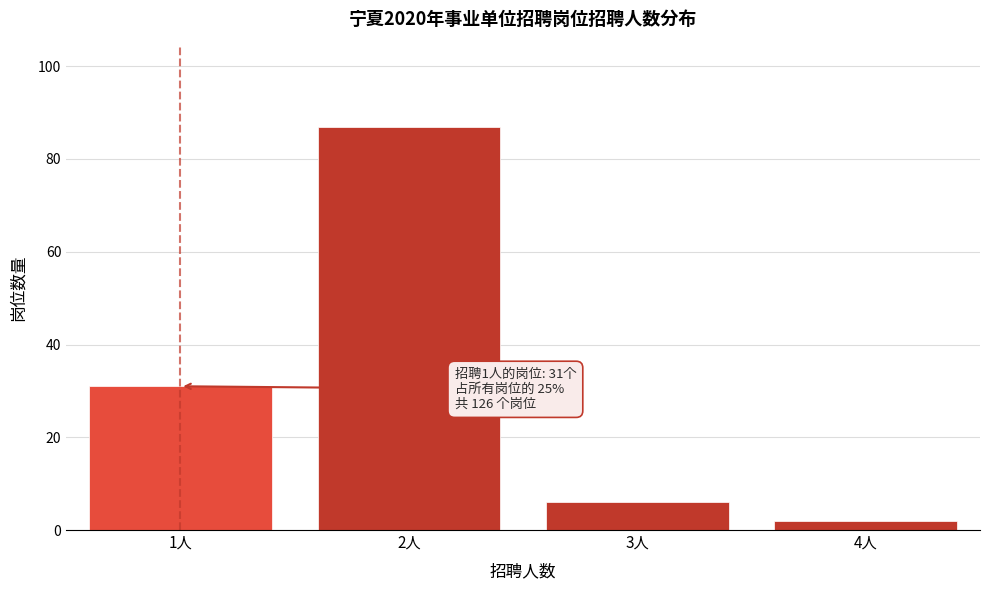

Reading left to right, transcribe all the data shown in this chart.

31	87	6	2